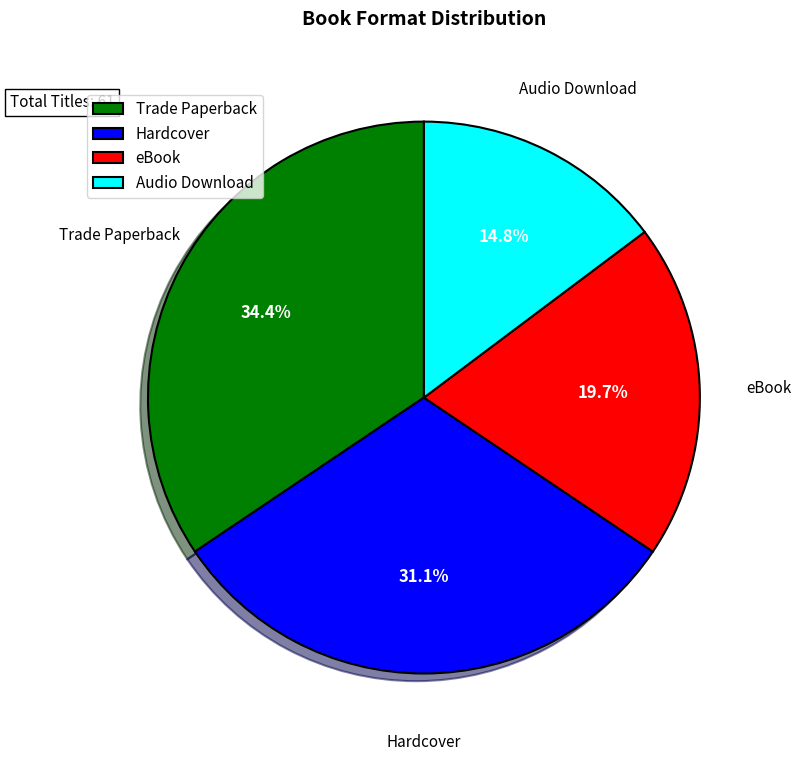

Which category has the smallest portion of the pie?

Audio Download